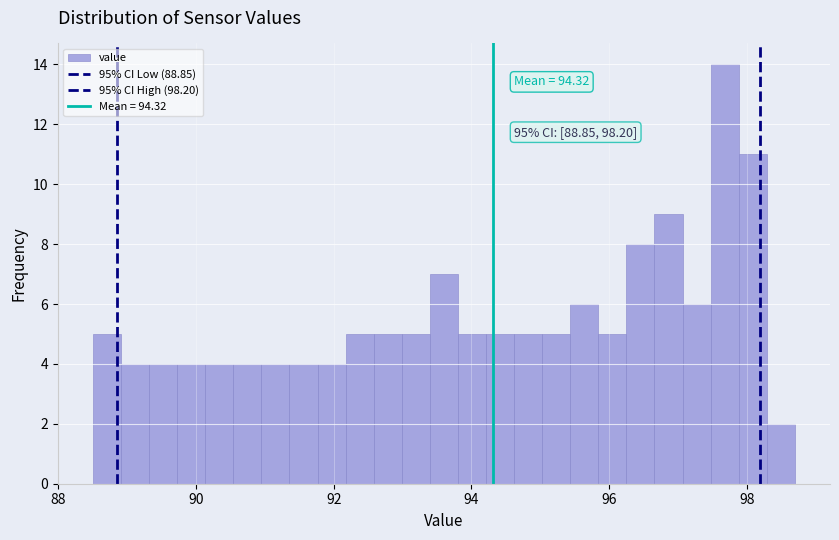

Around what value on the x-axis is the tallest bar? Give the approximate position of its centre, as read against the axis.

97.6